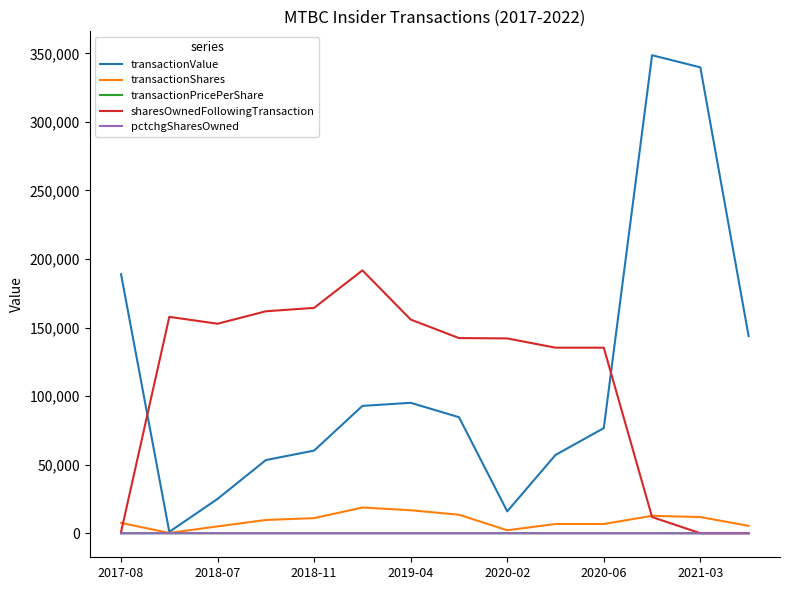

Which series has the widest spread of values?

transactionValue